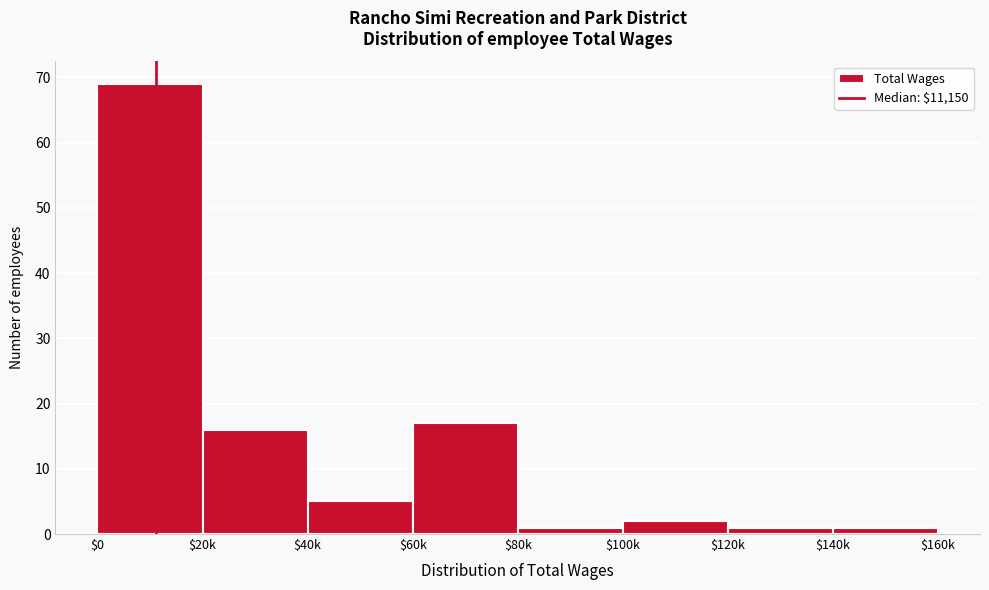

Reading left to right, extract all data points from this chart.

69	16	5	17	1	2	1	1